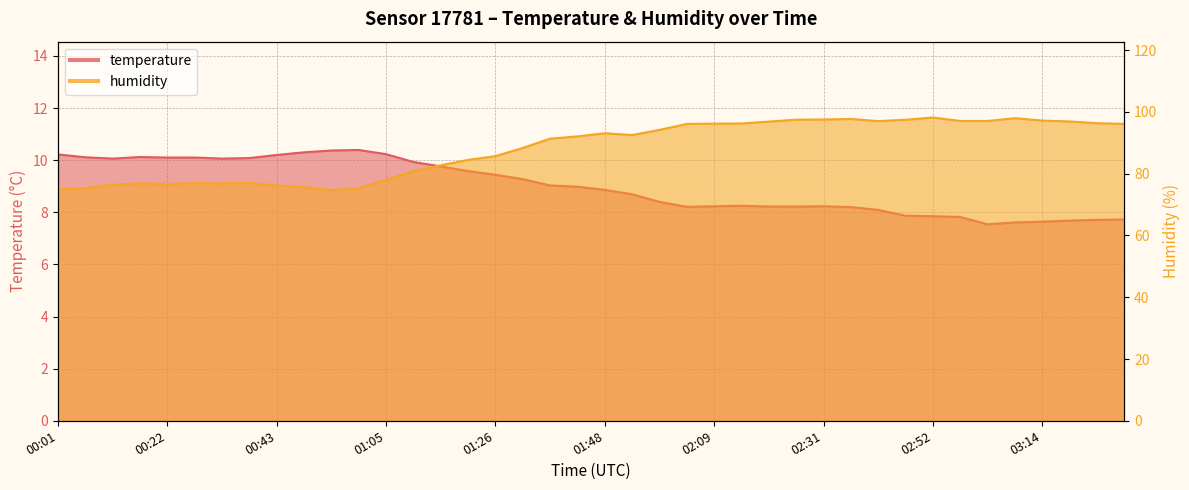

Which series changed the most between 00:38 and 01:48?

humidity